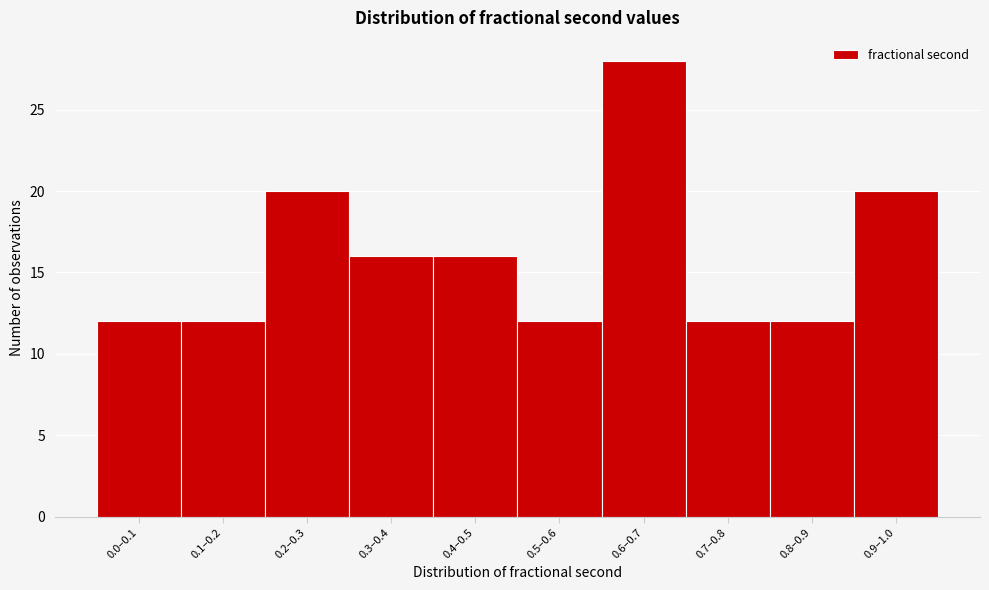

Reading left to right, what are all the values shown in this chart?

12	12	20	16	16	12	28	12	12	20